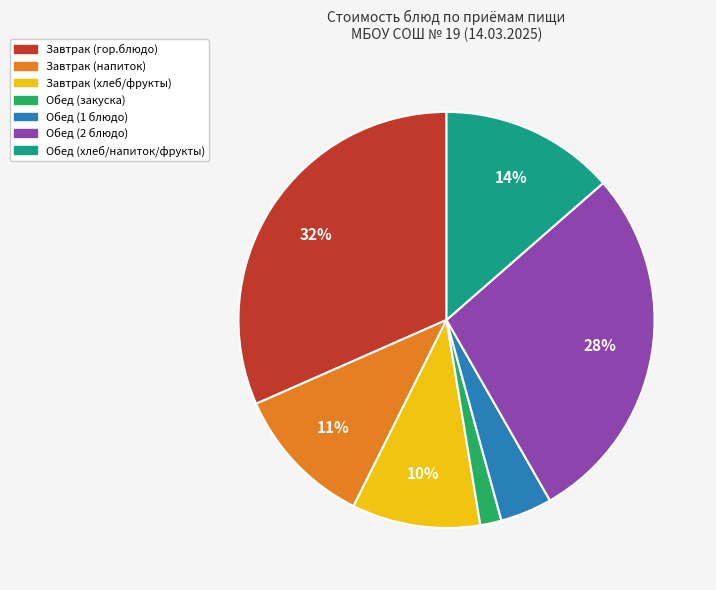

Is the sum of Обед (хлеб/напиток/фрукты) and Завтрак (напиток) greater than half?

No